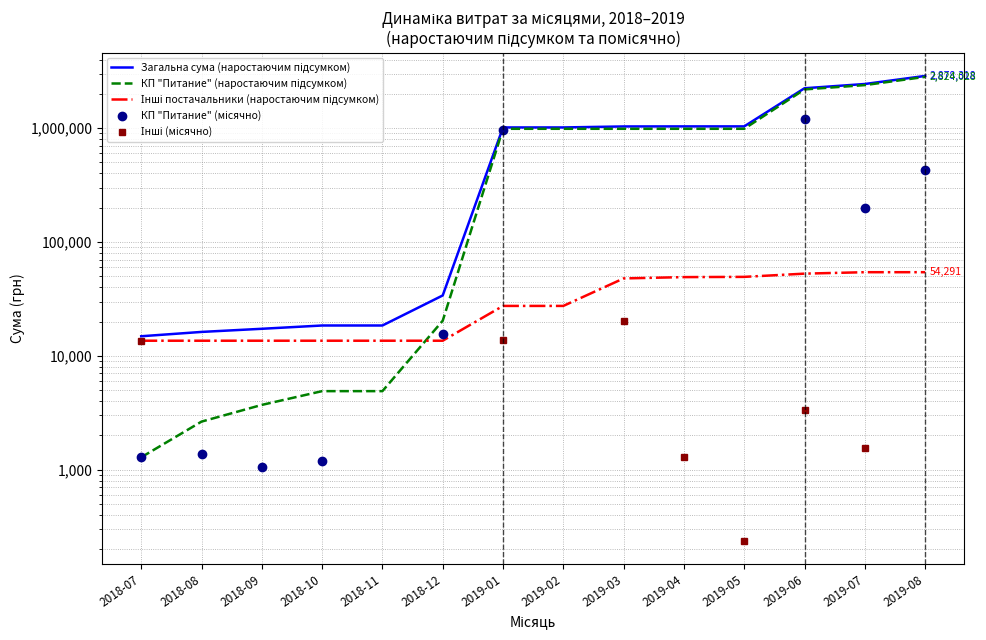

What is the label of the 7th point from the left?

2019-01